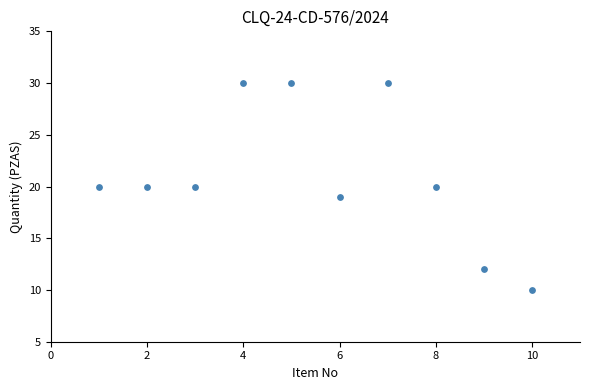

What is the range of X values (max minus min)?

9